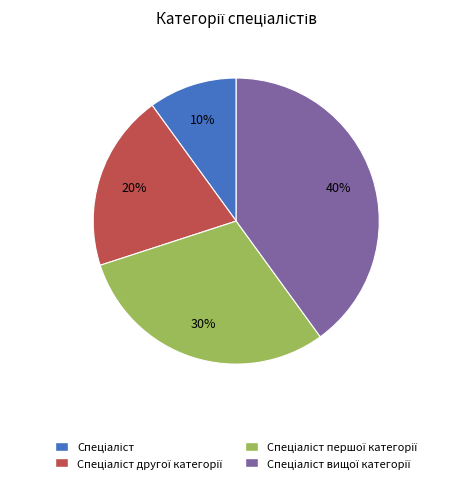

Does any single category account for the majority?

No